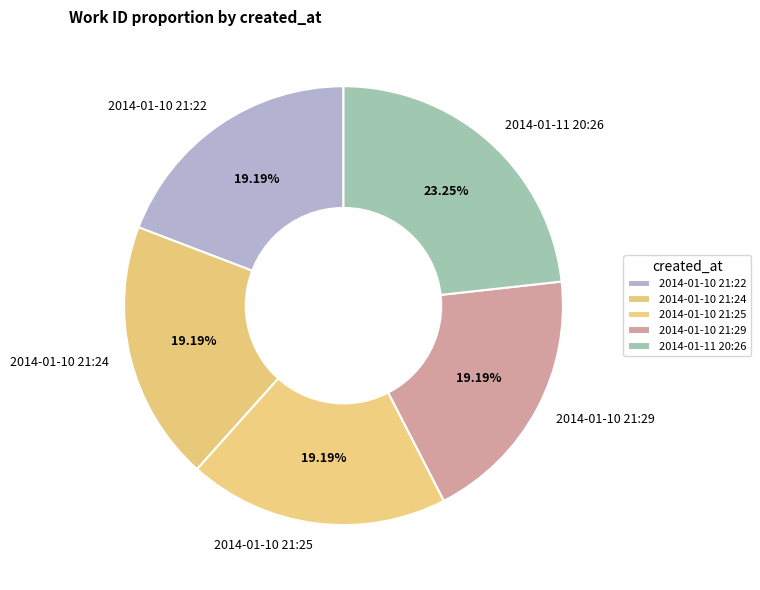

True or false: 2014-01-10 21:25 accounts for 19% of the total.

True